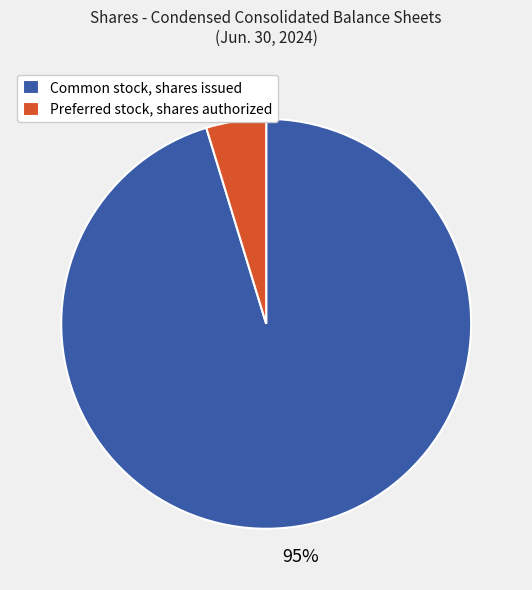

To the nearest percent, what is the average slice percentage?

50%